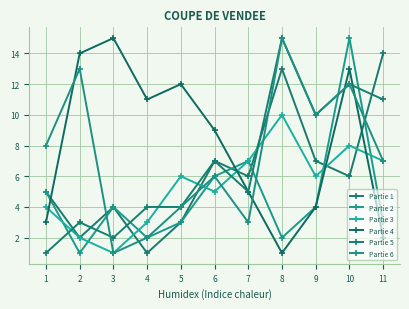

What is the spread (max minus min) of values at 5?

9